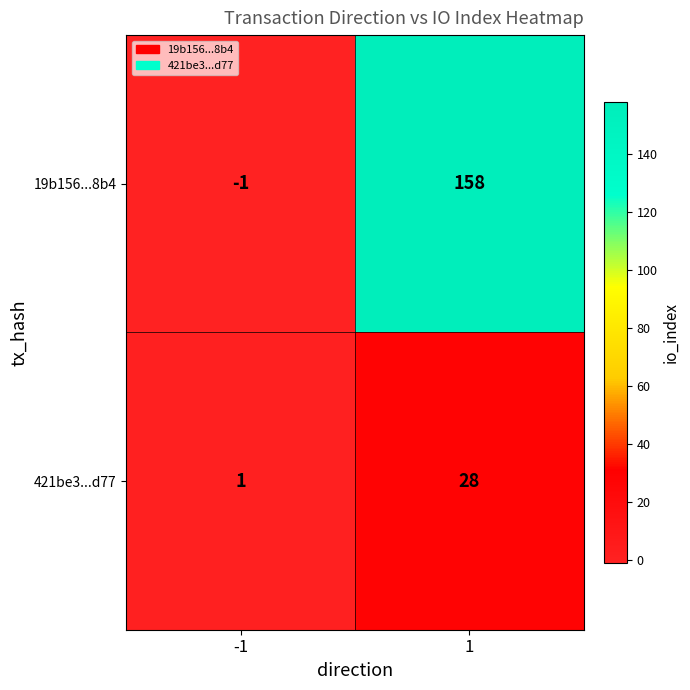

How many series are shown in this chart?

2